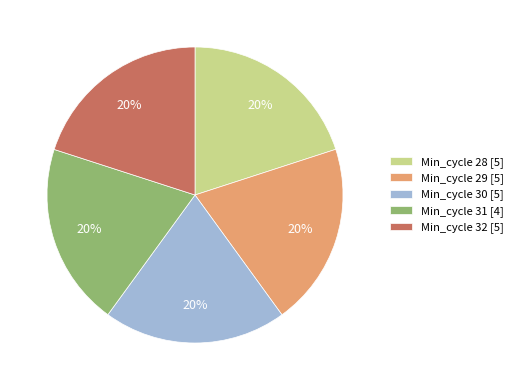

Does any single category account for the majority?

No